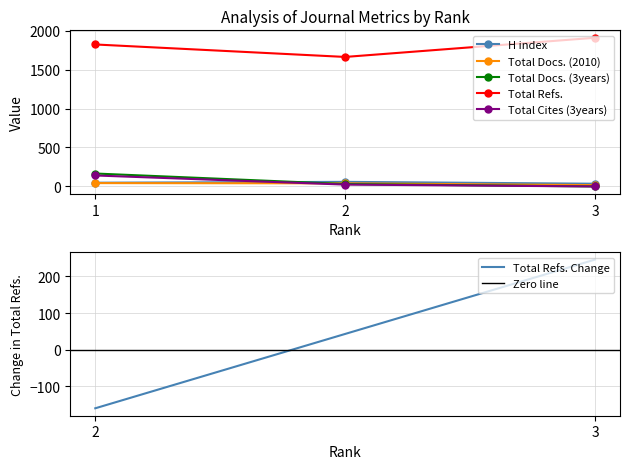

The value of Total Docs. (2010) at 1 is 43. True or false?

True